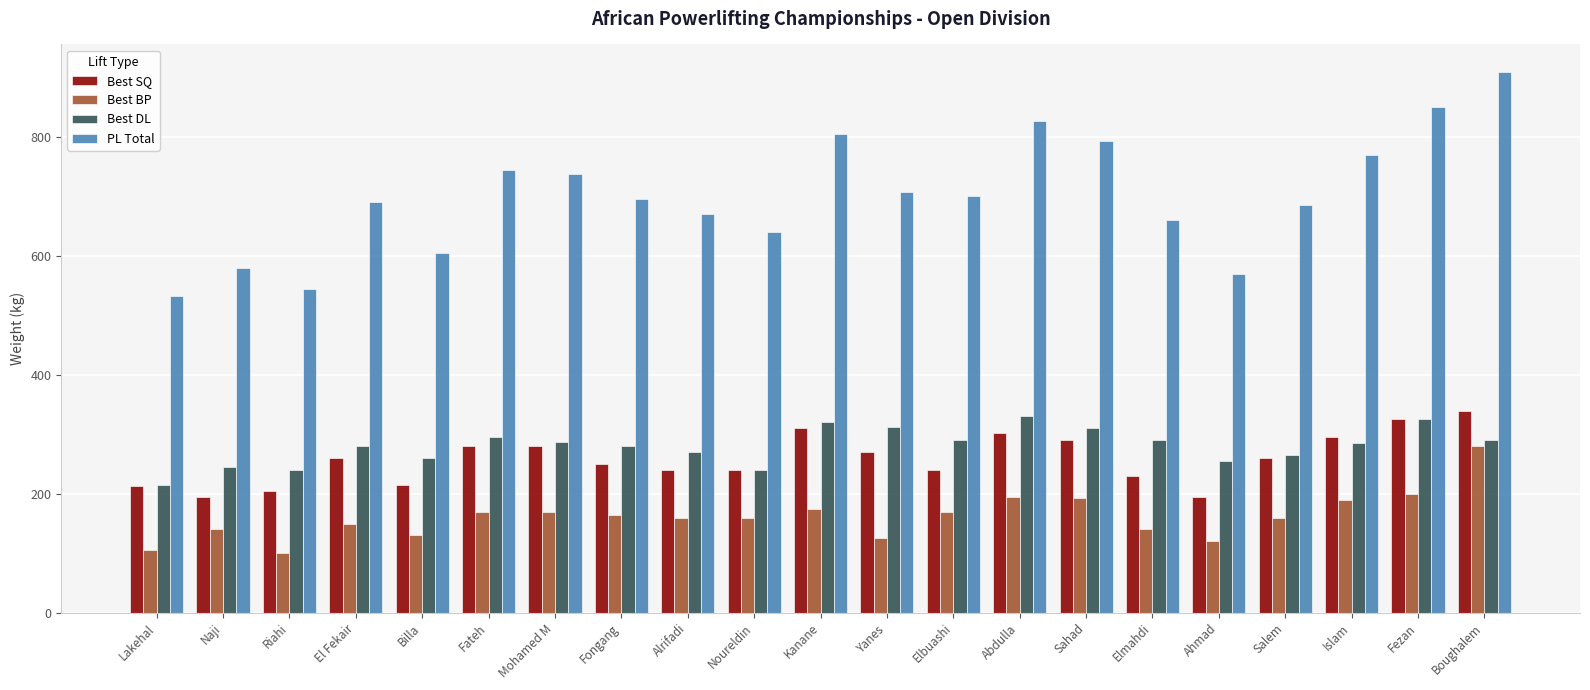

What is the highest value of the Best DL series?

330.0